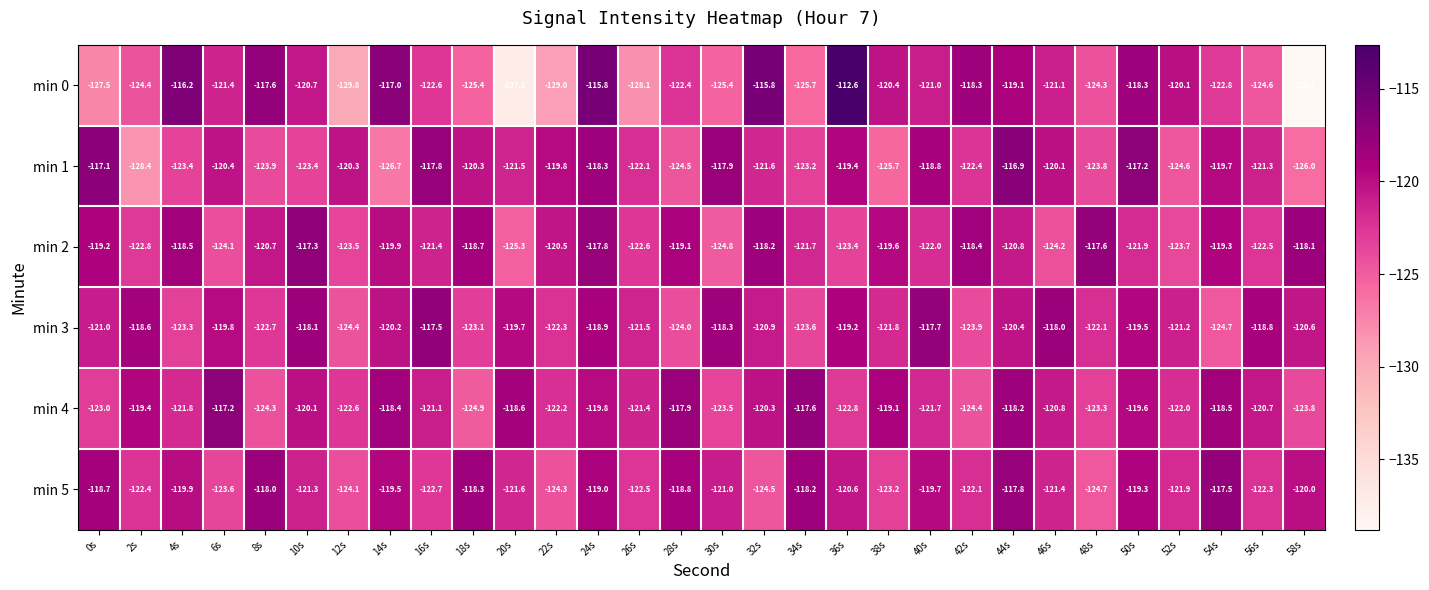

What is the greatest value displayed?

-112.6